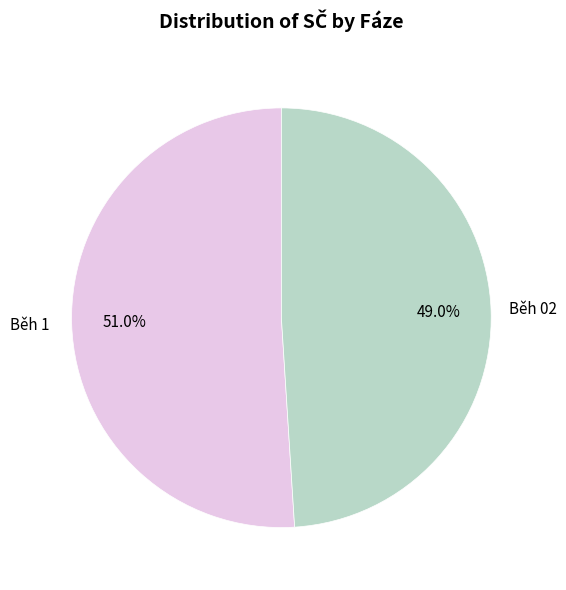

Is there any slice that represents more than half of the pie?

Yes